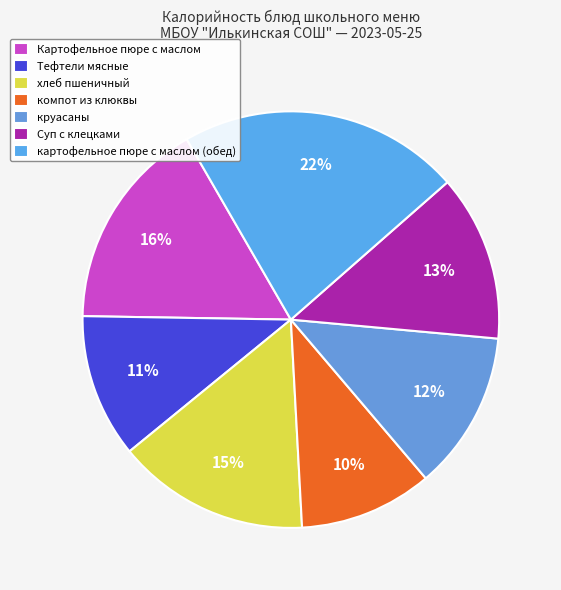

Which slice is the smallest?

компот из клюквы